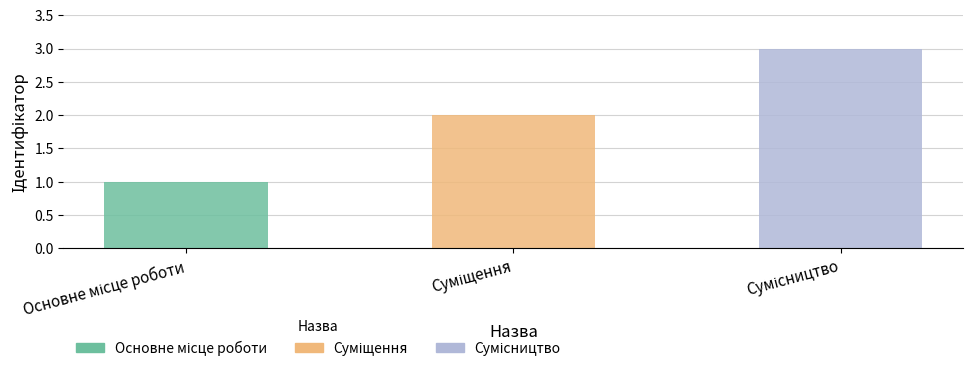

What is the greatest value displayed?

3